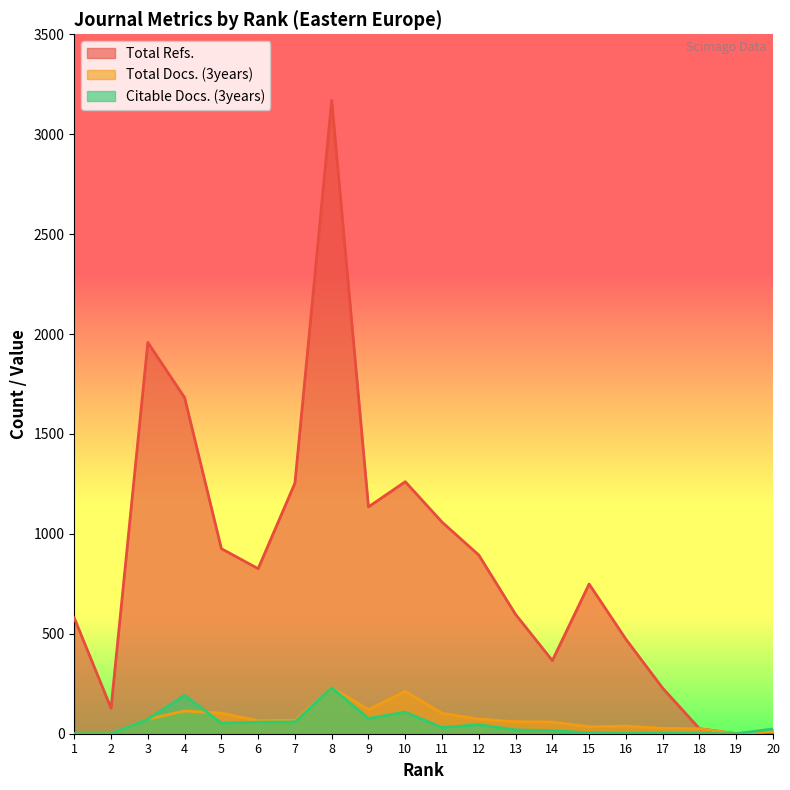

Which category has the highest value in the Total Refs. series?

8